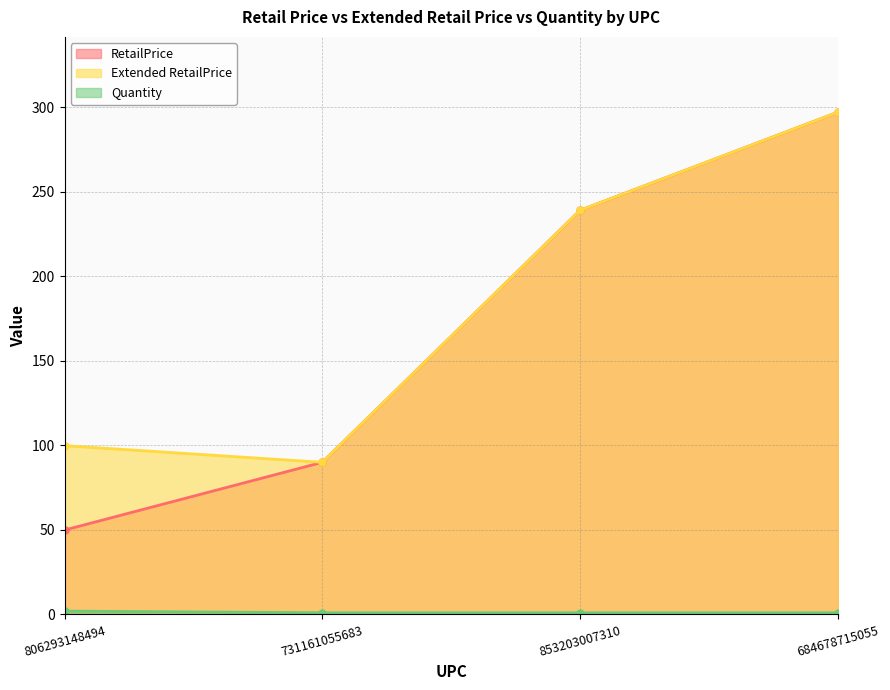

What are all the series names shown in the legend?

RetailPrice, Extended RetailPrice, Quantity